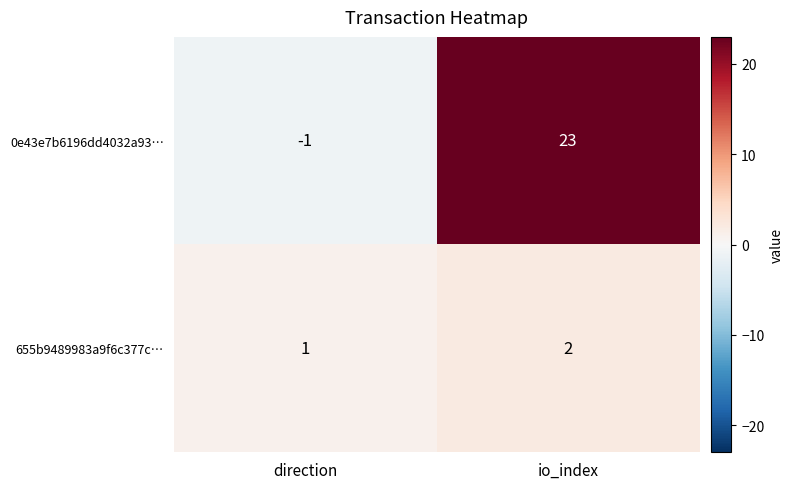

What is the difference between the 0e43e7b6196dd4032a93… values at io_index and direction?

24